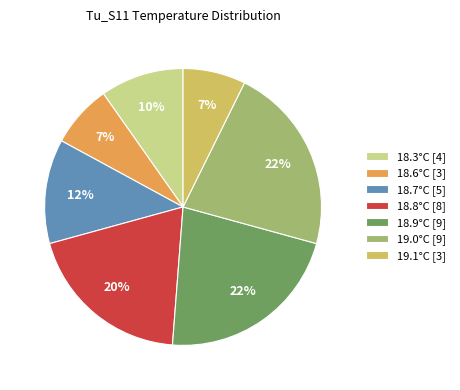

To the nearest percent, what is the average slice percentage?

14%